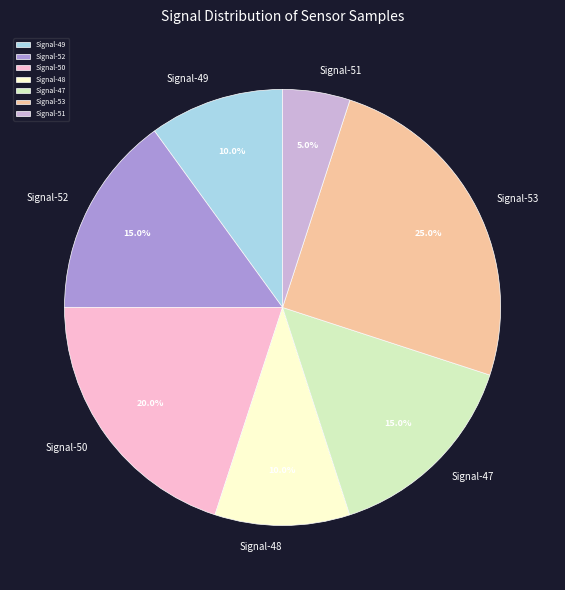

Which has a higher value, Signal-52 or Signal-49?

Signal-52